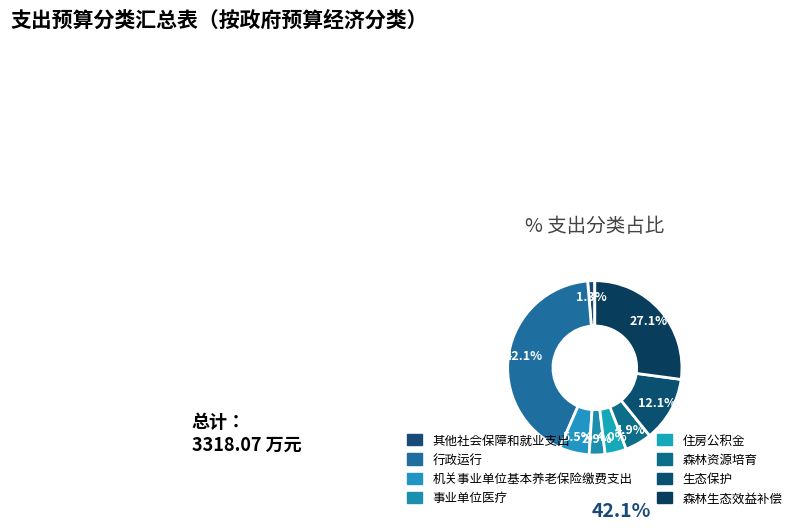

What is the total percentage of 住房公积金 and 森林资源培育?

8.9%